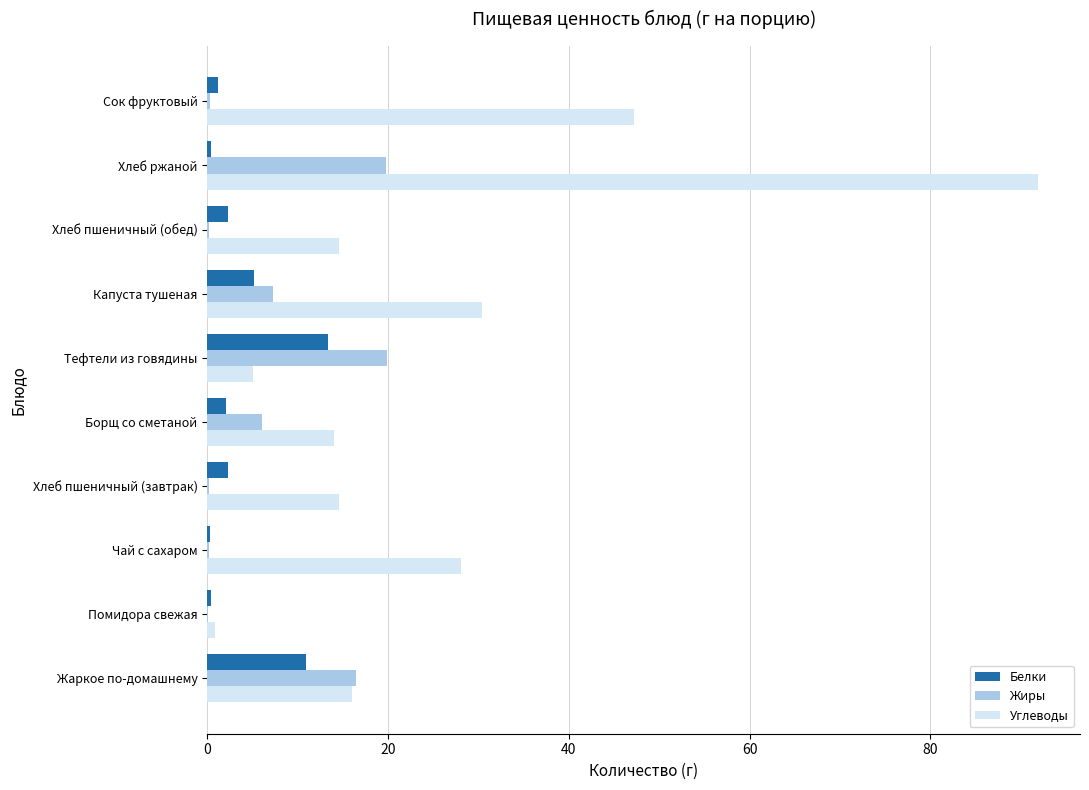

At which label is Жиры closest to 9?

Капуста тушеная